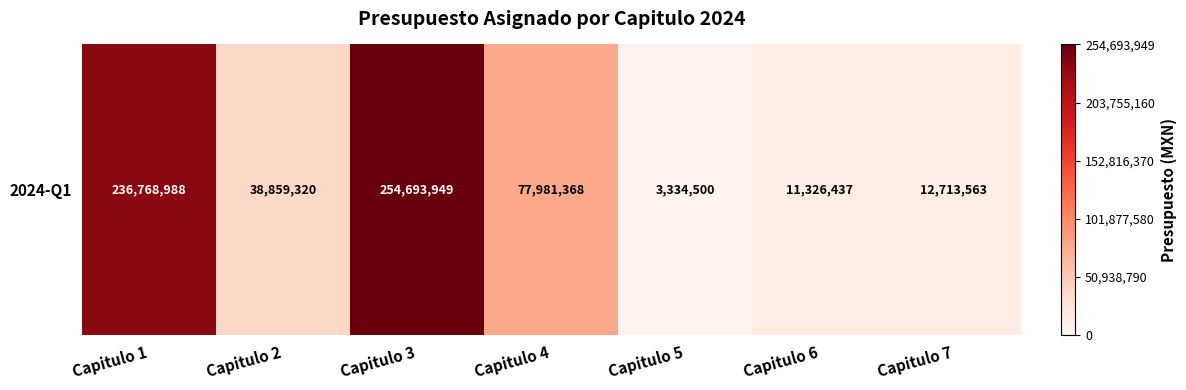

At which category does the chart reach its peak across all series?

Capitulo 3